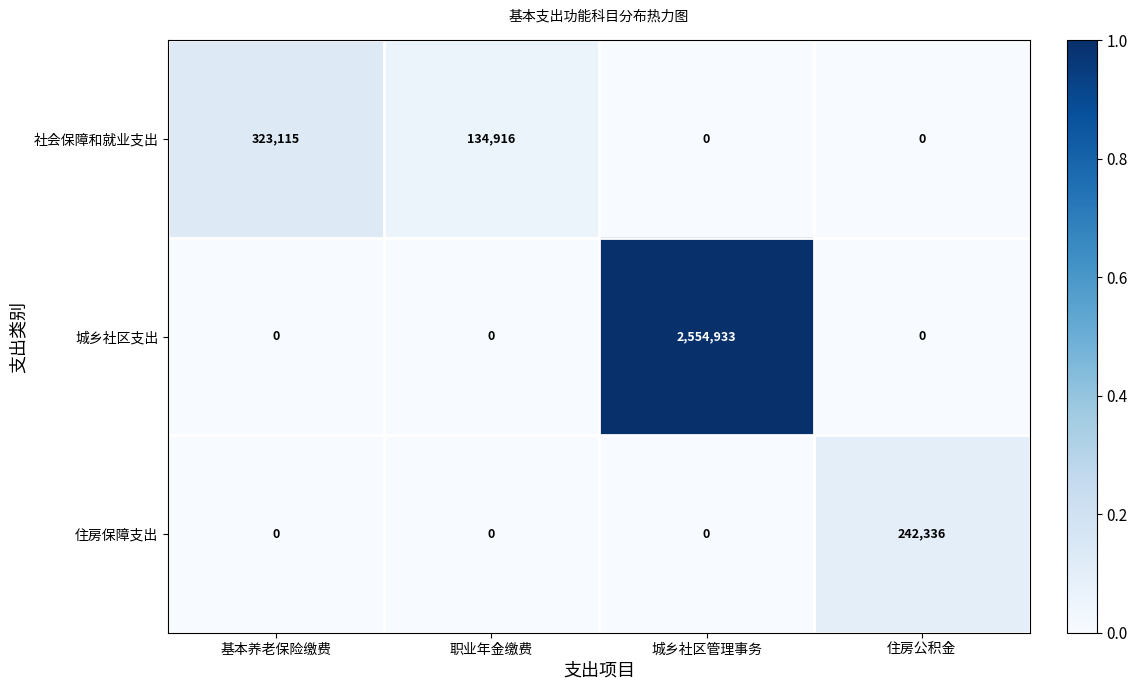

What is the greatest value displayed?

2554933